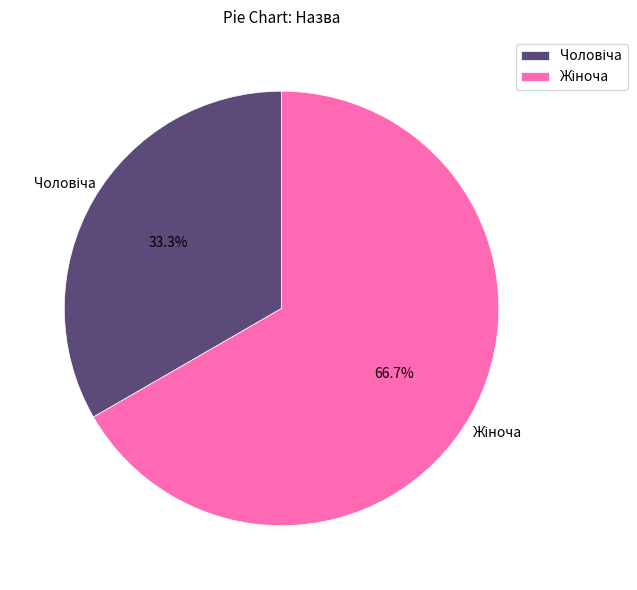

Does any single category account for the majority?

Yes